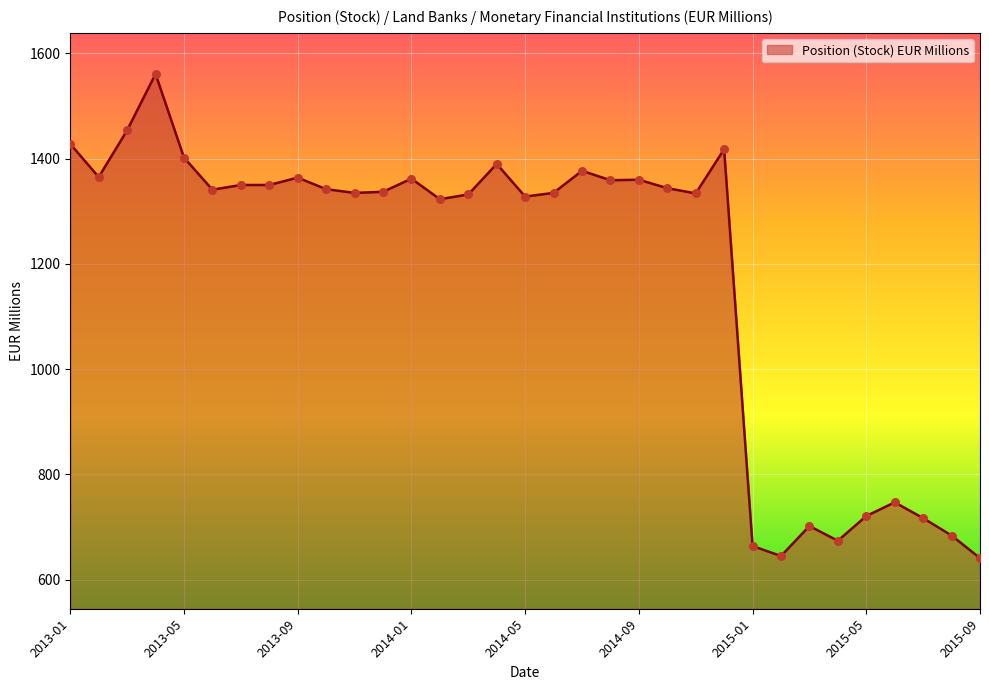

What is the minimum value shown in the chart?

641